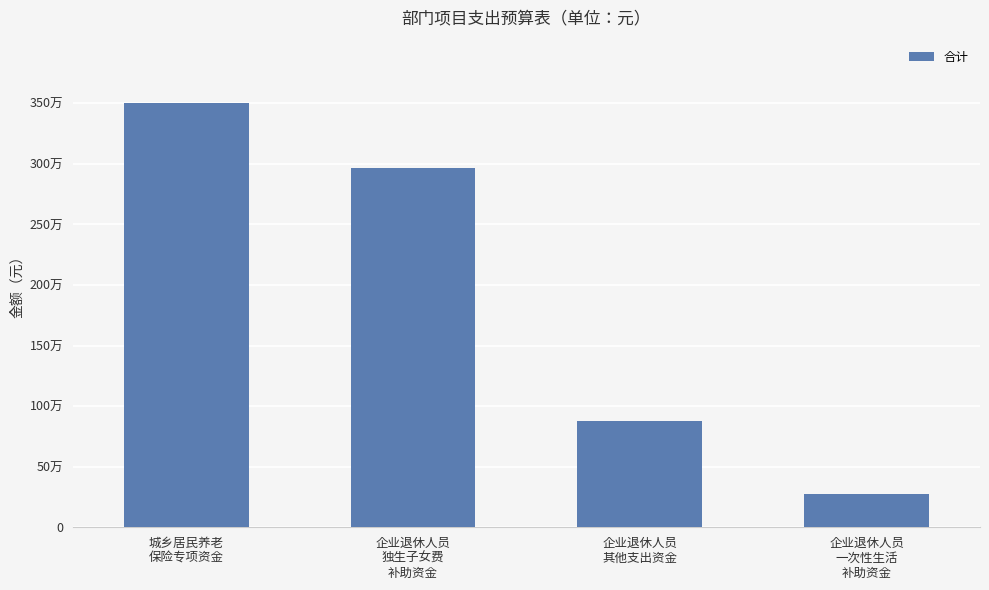

Is it true that the value at 企业退休人员
一次性生活
补助资金 is 272100.0?

True